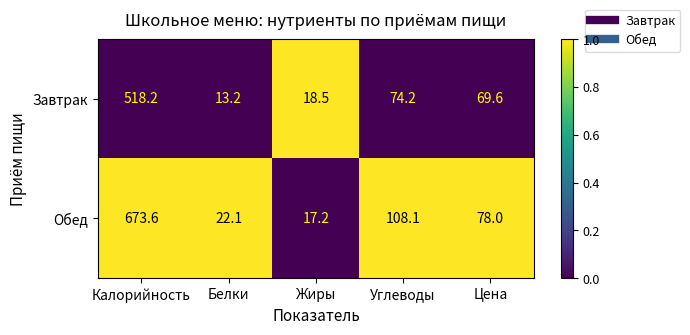

How many data points does each series have?

5